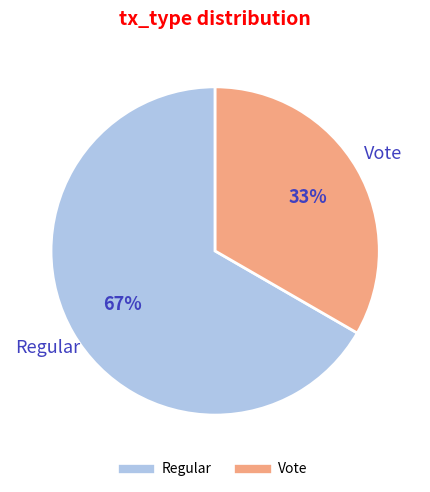

Is it true that Regular is 67% of the pie?

True